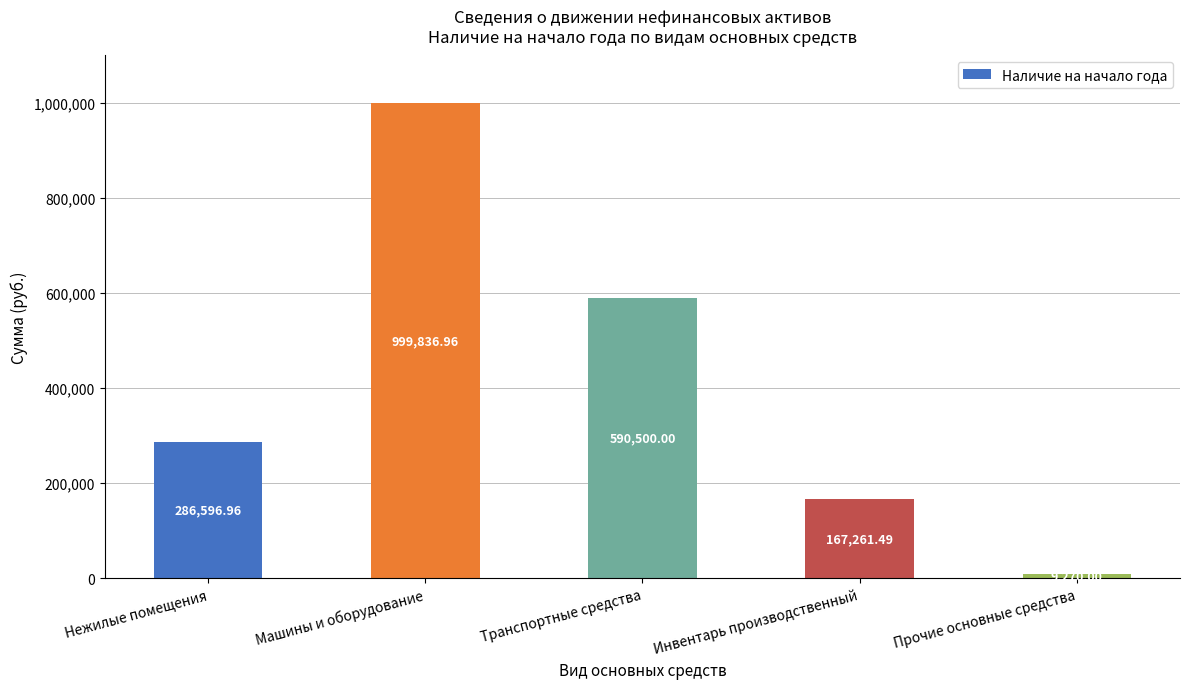

Where is the data nearest to the value 504553?

Транспортные средства